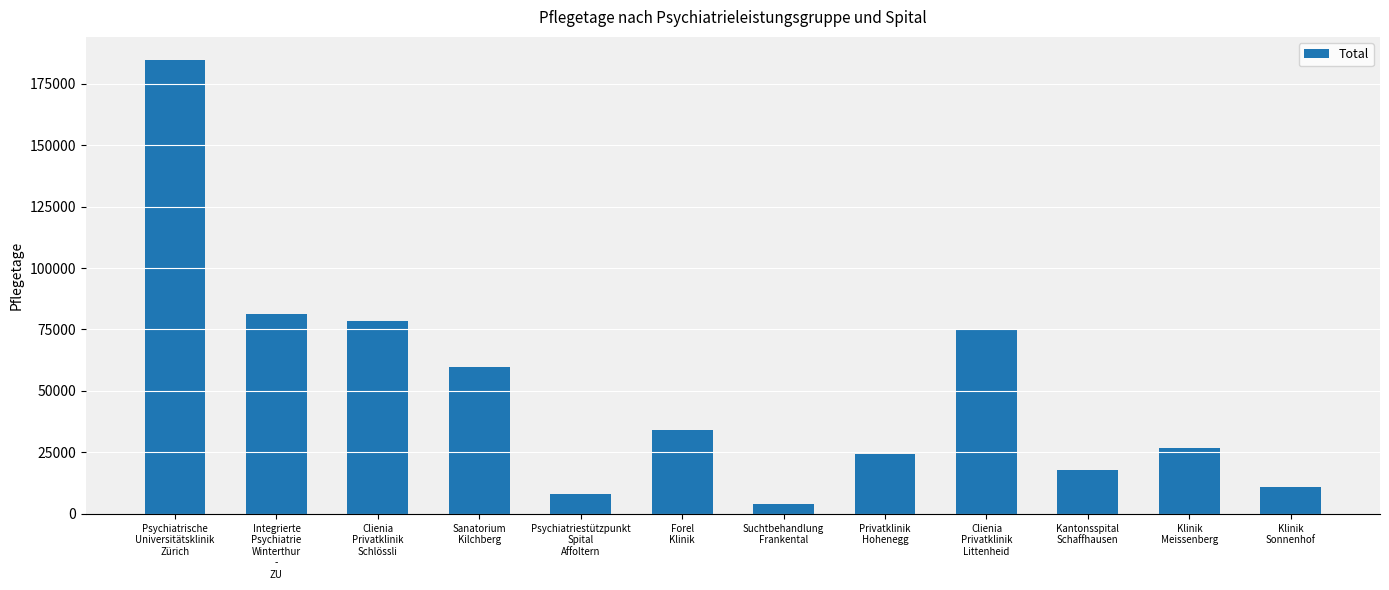

What is the difference between the values at Clienia
Privatklinik
Schlössli and Psychiatriestützpunkt
Spital
Affoltern?

70592